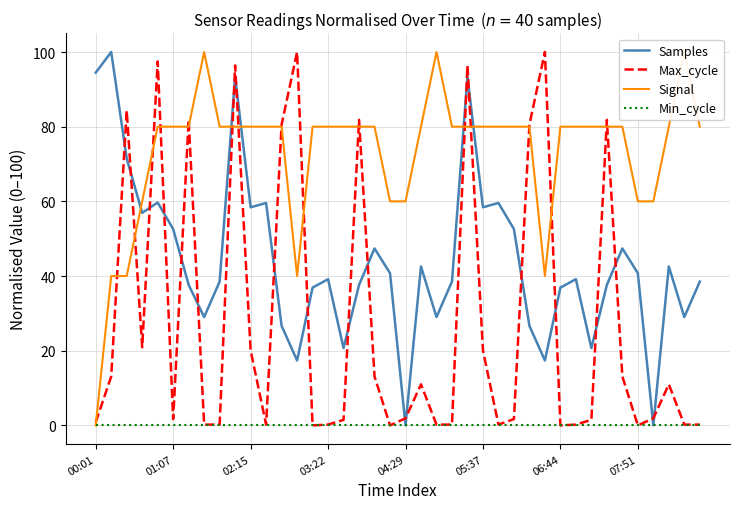

What is the maximum value for Max_cycle?

100.0